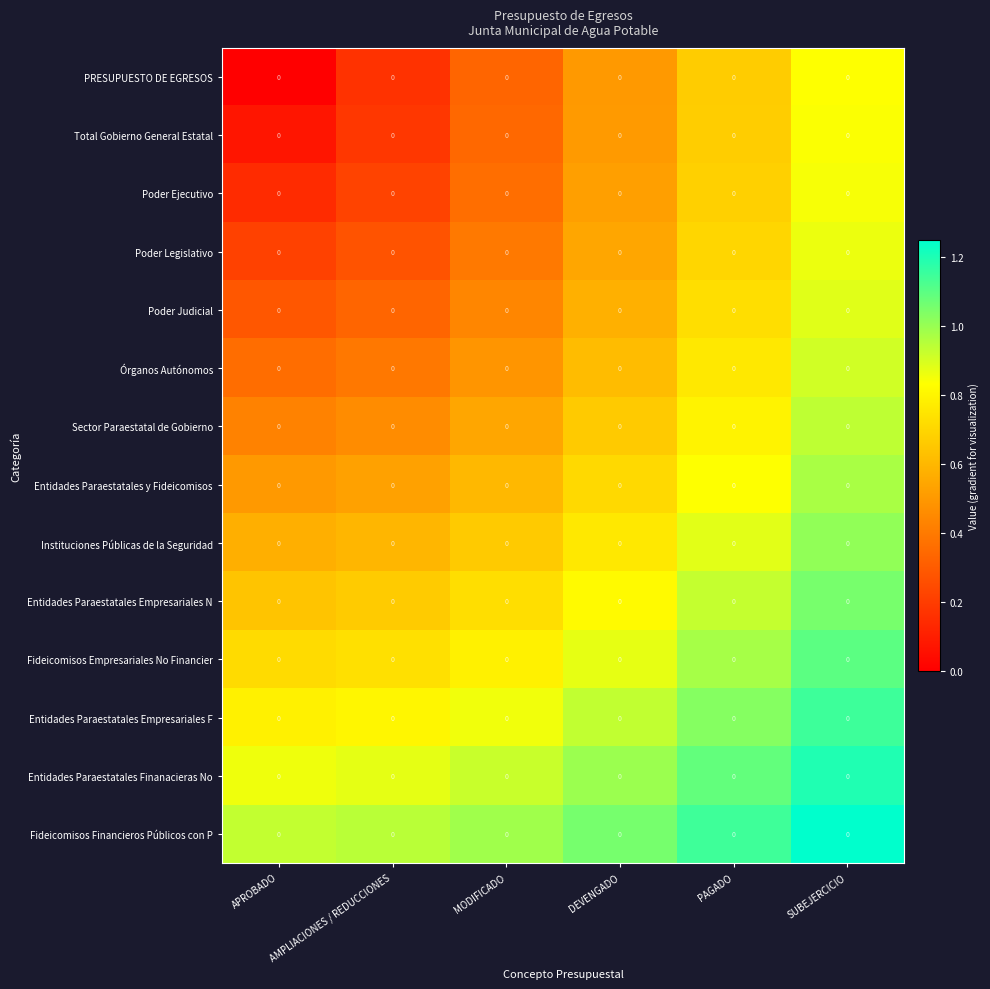

Which series has the largest total across all categories?

Fideicomisos Financieros Públicos con P